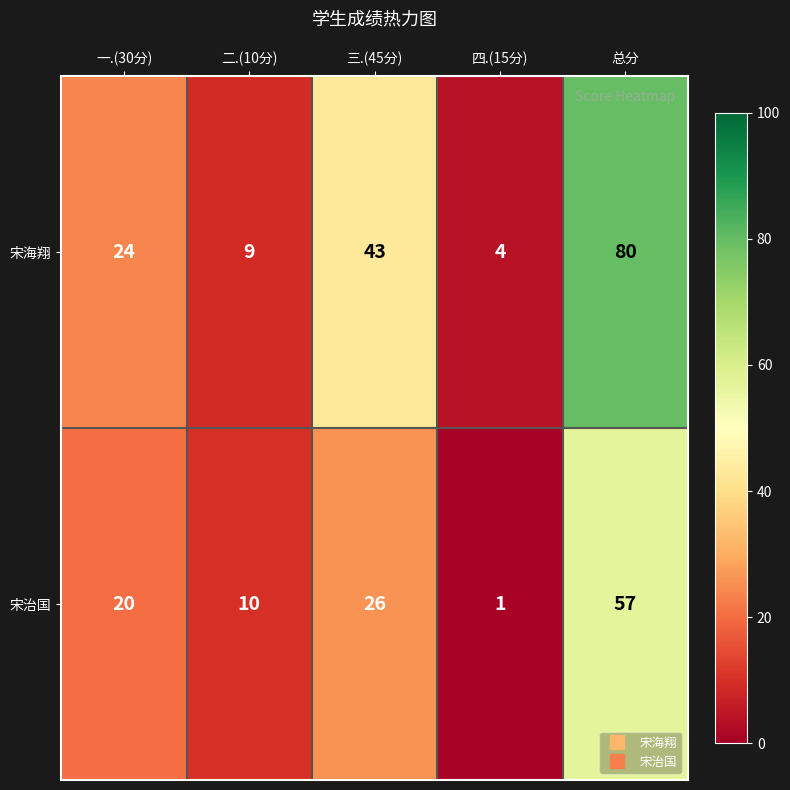

Which series changed the most between 二.(10分) and 三.(45分)?

宋海翔